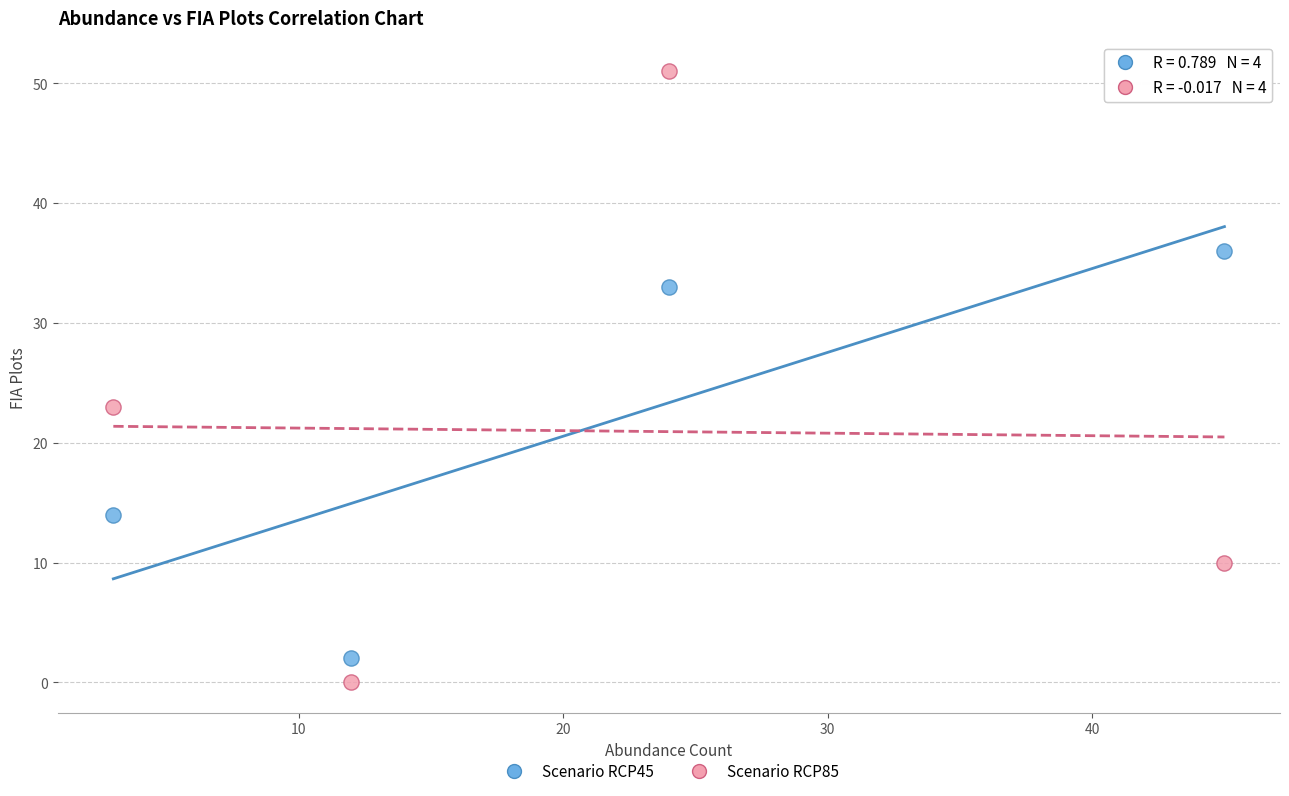

What is the X range (max minus min) for the scatter plot?

42